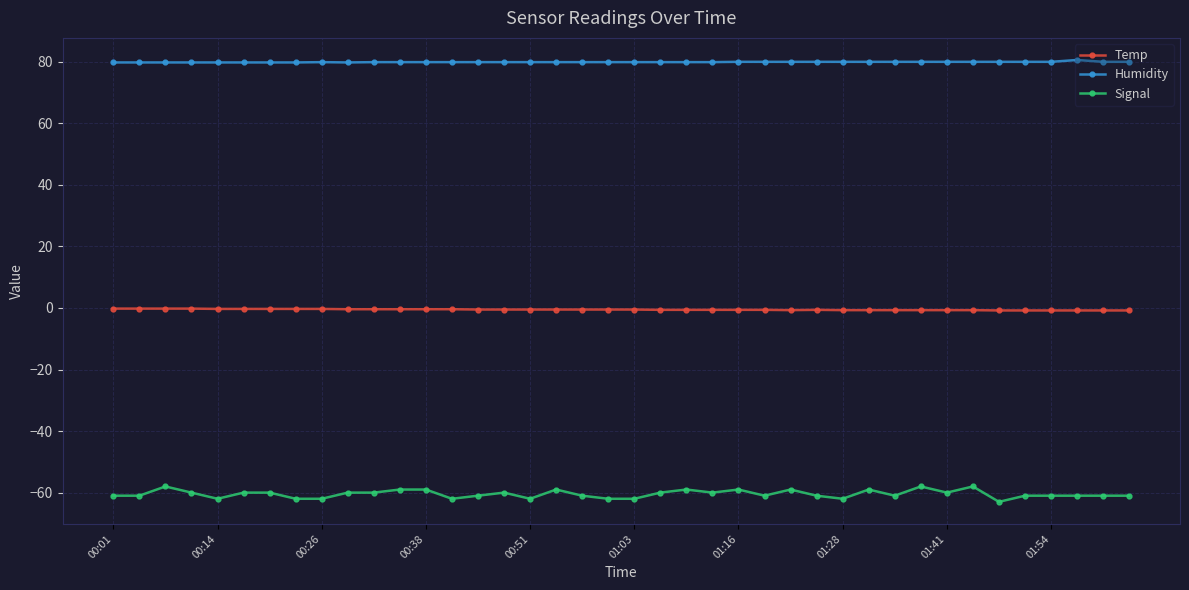

Which series has the widest spread of values?

Signal